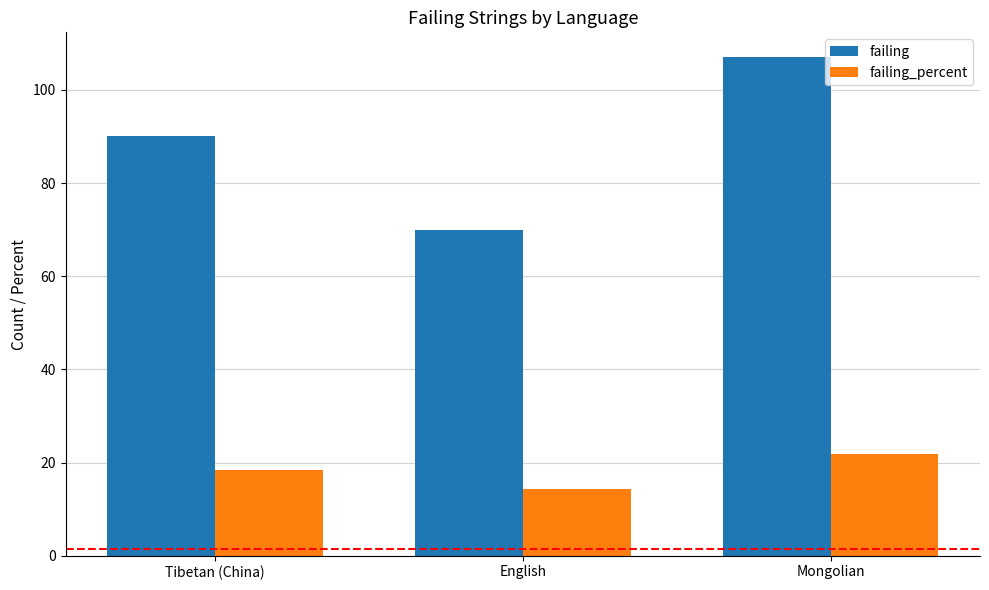

Rank the series by their average value, from highest to lowest.

failing, failing_percent